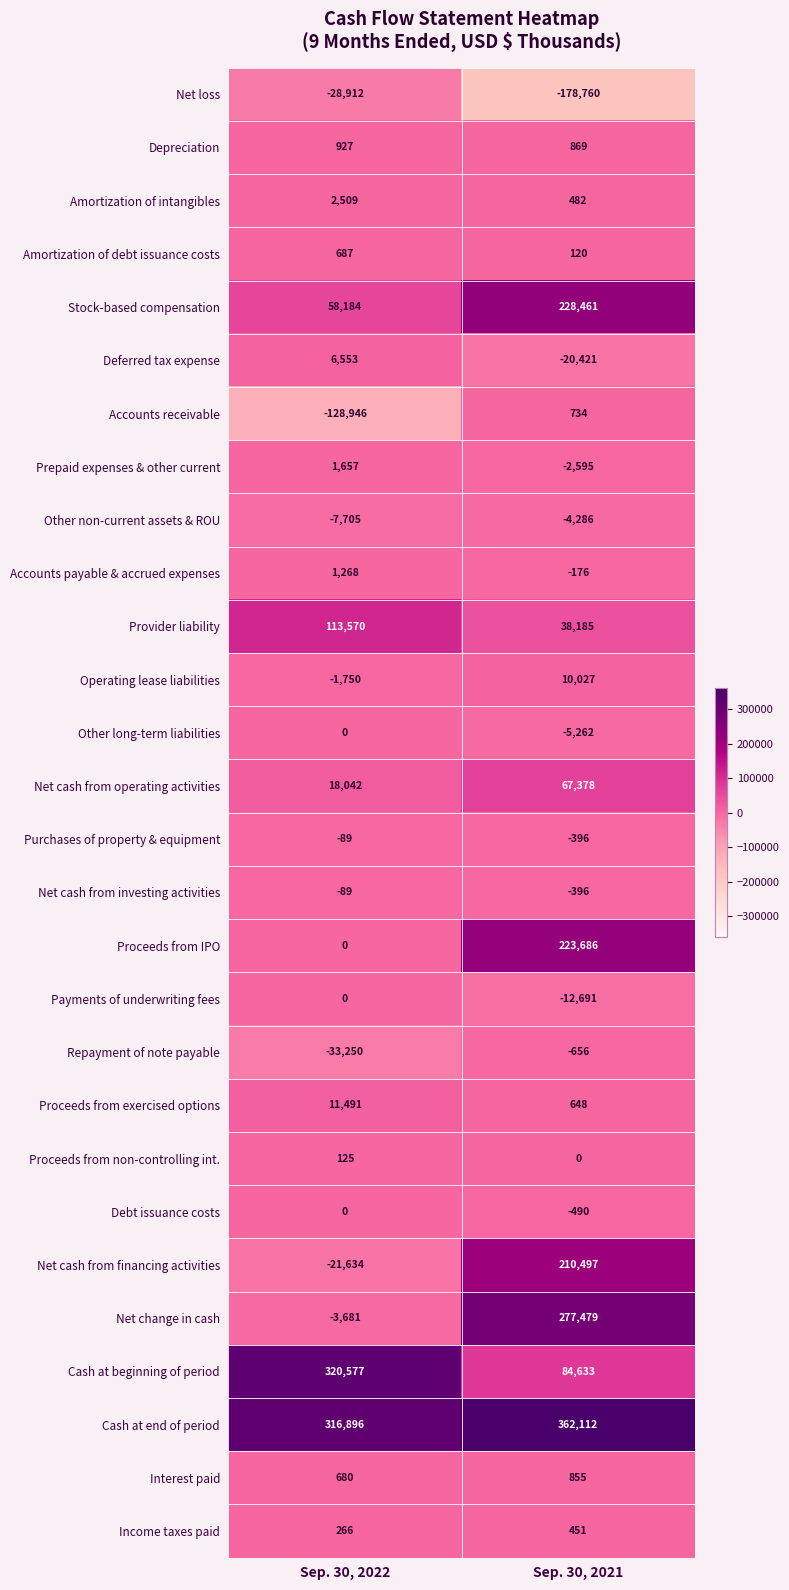

Which category has the lowest value across all series?

Sep. 30, 2021